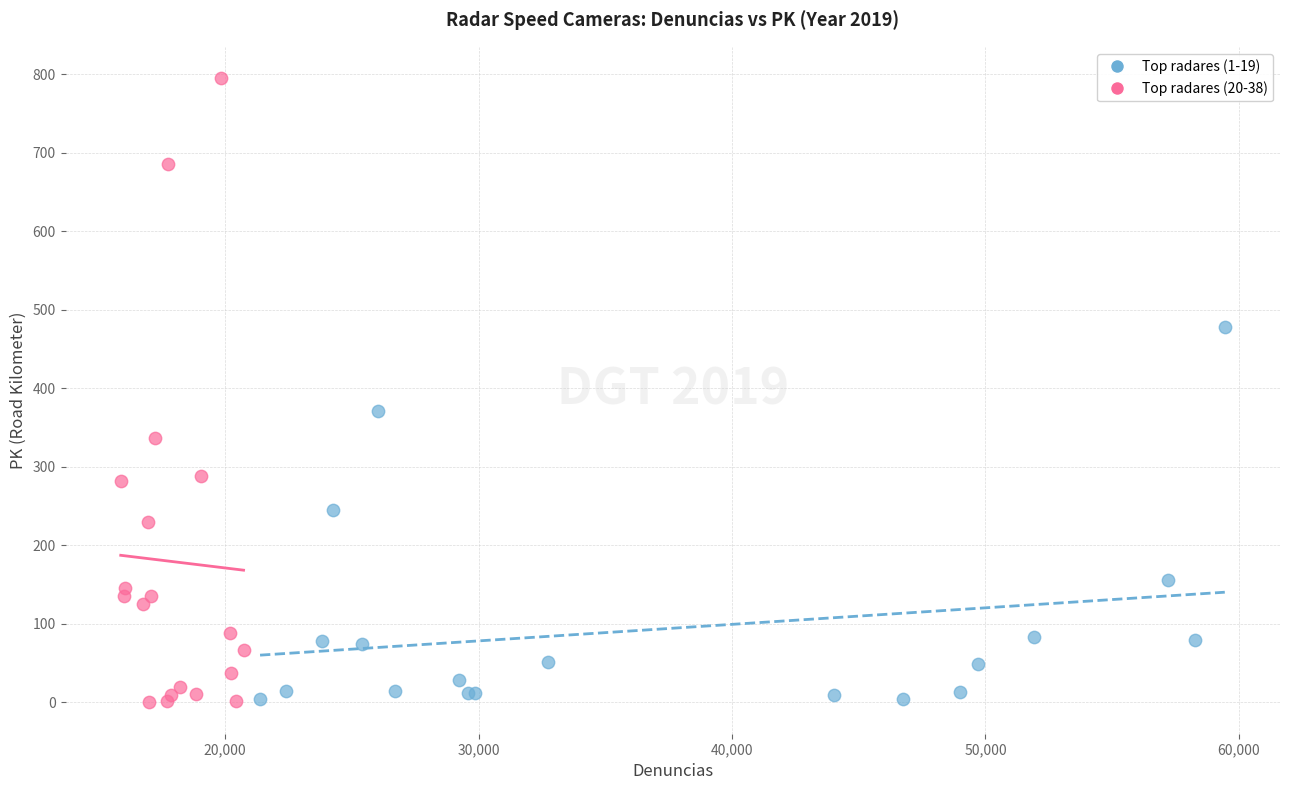

Which series has the largest Y range (max minus min)?

Top radares (20-38)